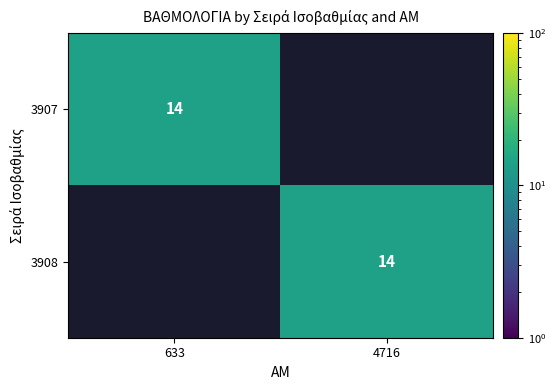

The value of 3907 at 633 is 14. True or false?

True